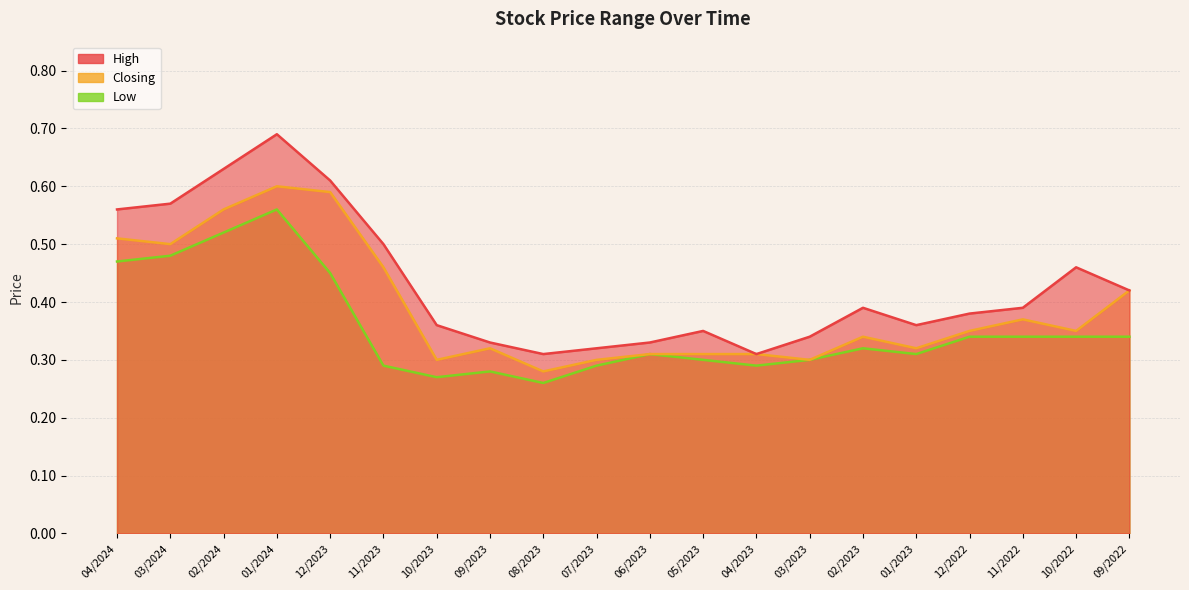

Which series has the largest range (max minus min)?

High